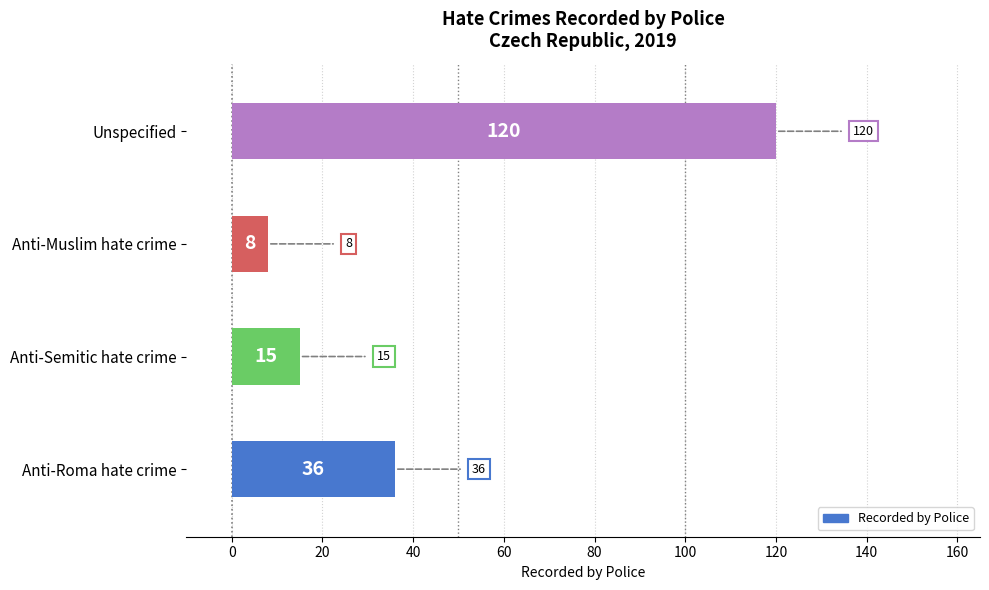

Between Anti-Semitic hate crime and Anti-Muslim hate crime, which is larger?

Anti-Semitic hate crime